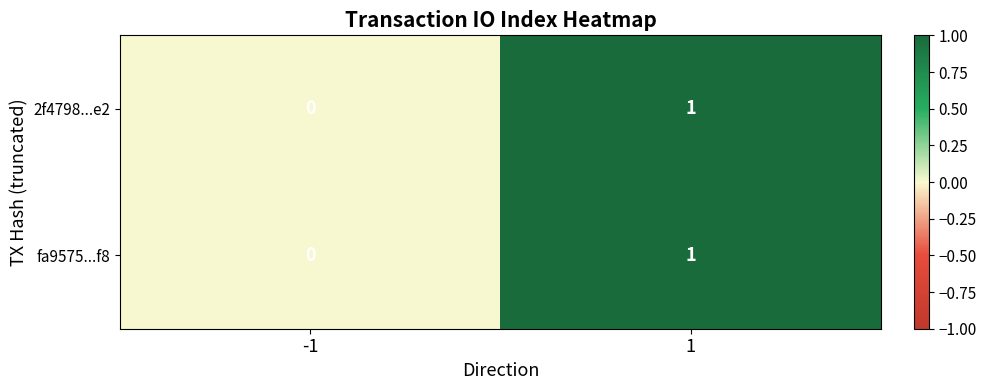

Rank the categories by fa9575...f8 value from lowest to highest.

-1, 1